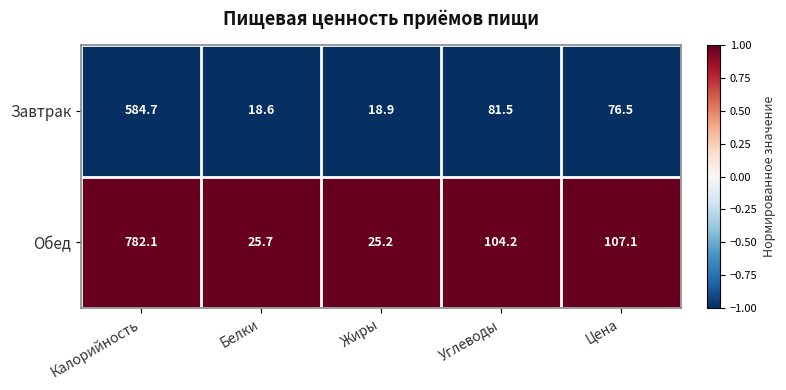

Rank the series by their average value, from lowest to highest.

Завтрак, Обед